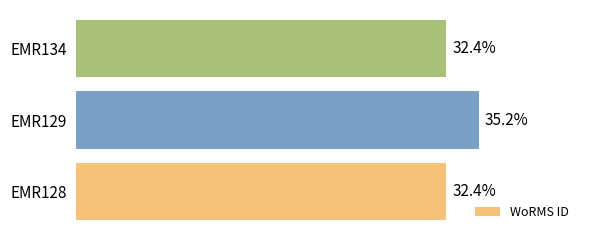

Are the bars horizontal?

Yes